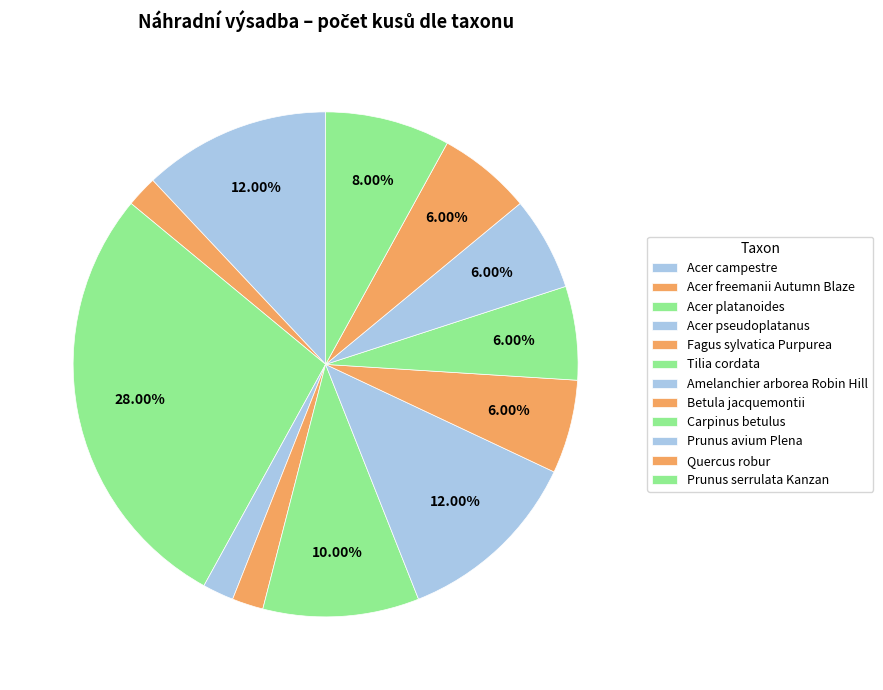

What percentage is the Quercus robur slice, to the nearest percent?

6%